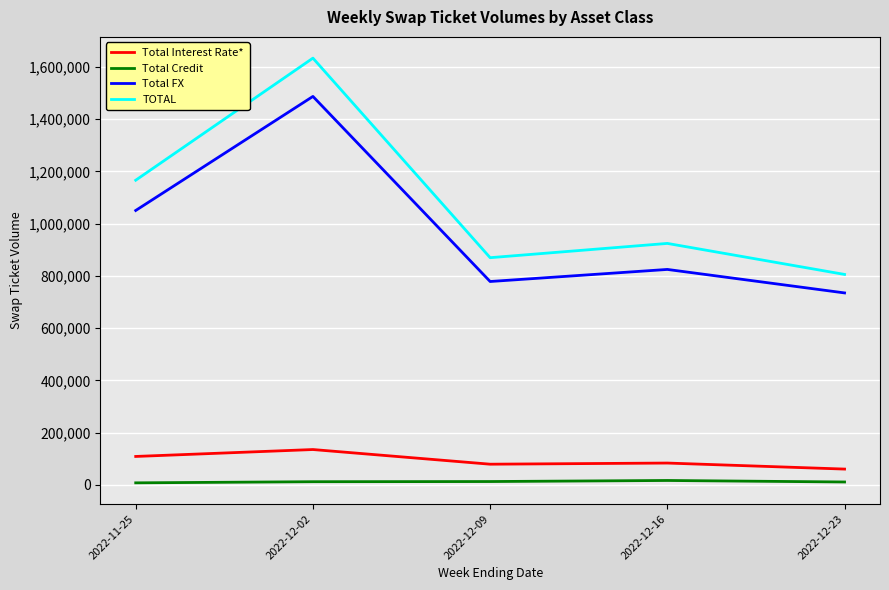

Rank the series by their maximum value, from lowest to highest.

Total Credit, Total Interest Rate*, Total FX, TOTAL